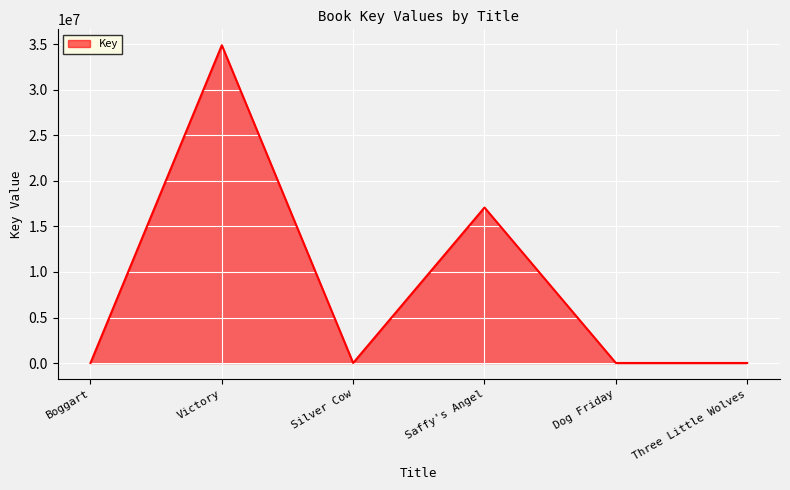

What is the difference between the maximum and second lowest values?

34888921